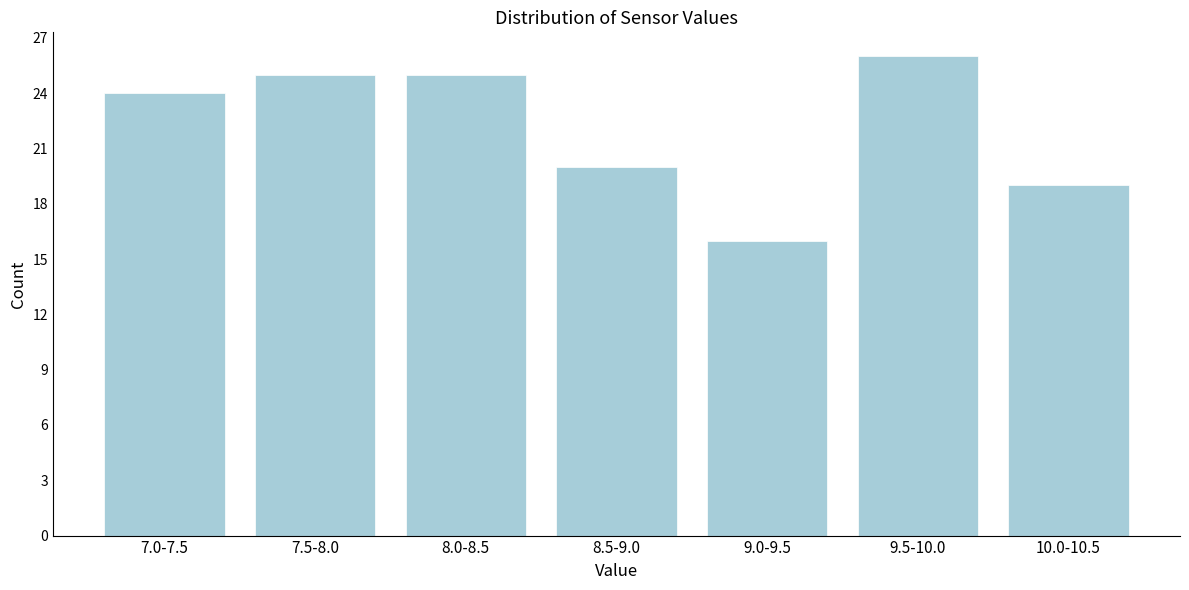

Reading left to right, extract all data points from this chart.

7.0-7.5=24	7.5-8.0=25	8.0-8.5=25	8.5-9.0=20	9.0-9.5=16	9.5-10.0=26	10.0-10.5=19